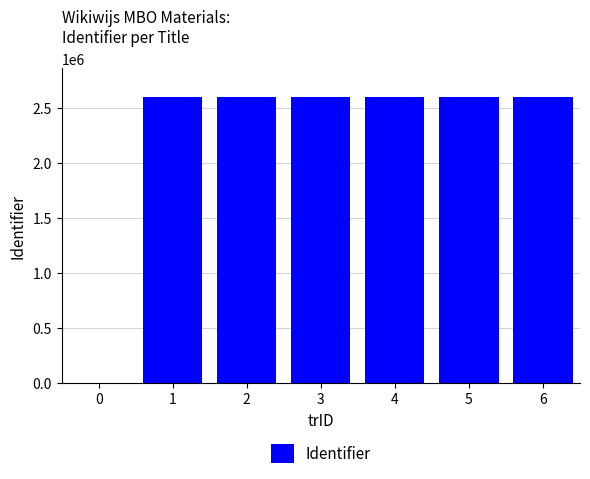

The value at 0 is 0. True or false?

True